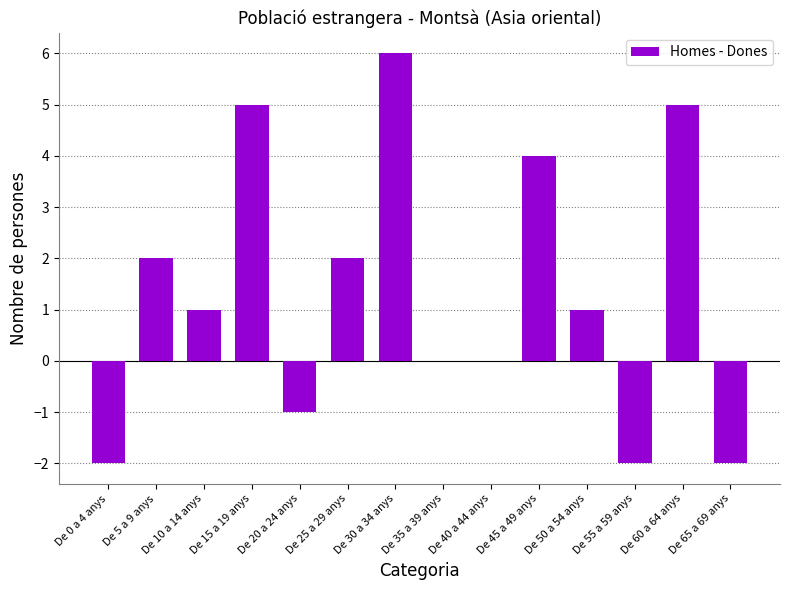

What is the average value?

1